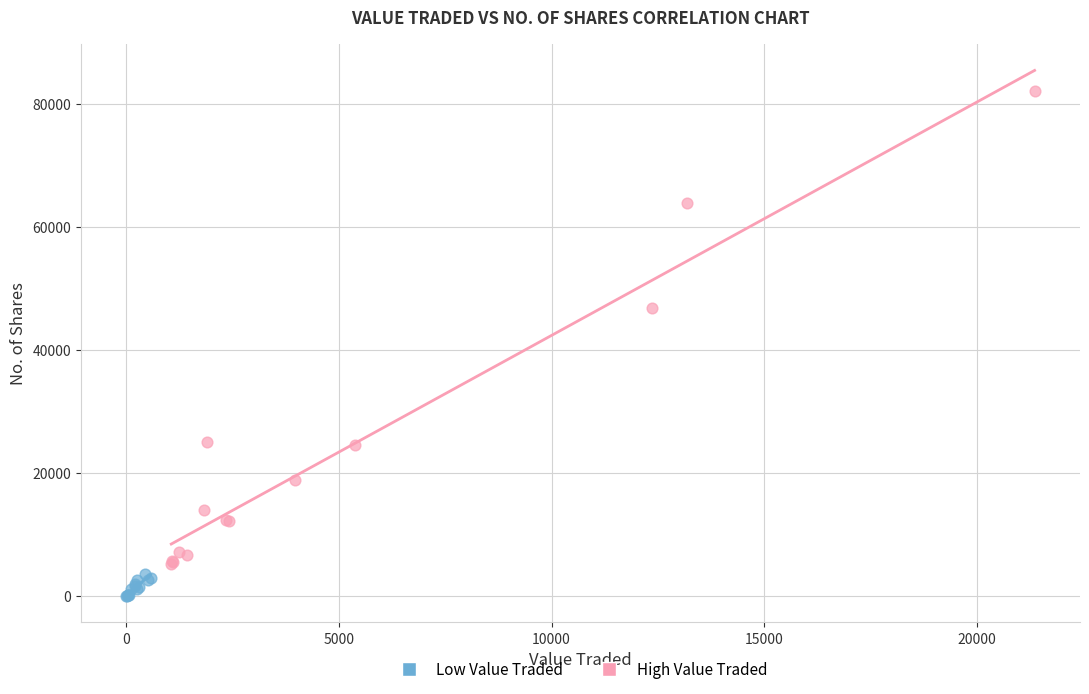

Which series reaches the minimum Y coordinate?

Low Value Traded